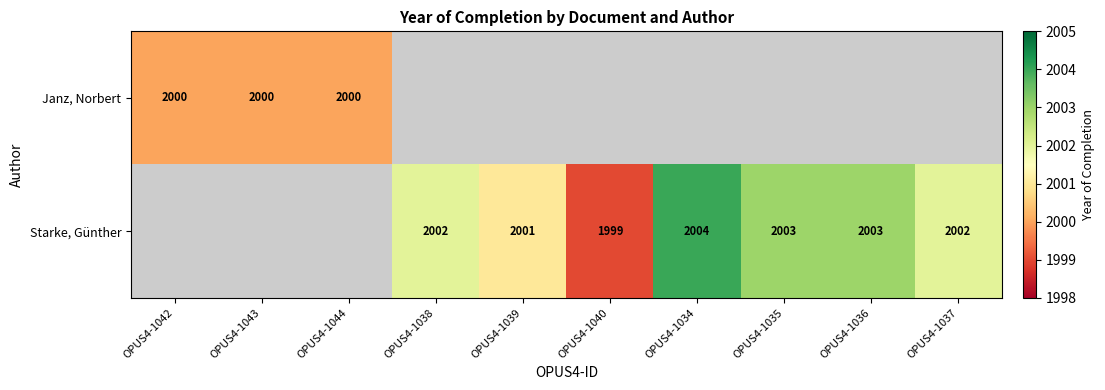

Which category has the lowest value across all series?

OPUS4-1040